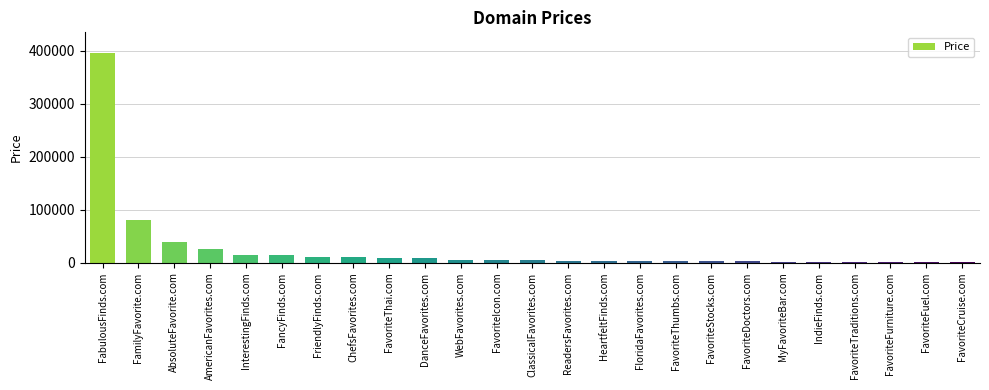

The chart shows a value of 2888 at FavoriteDoctors.com. True or false?

True